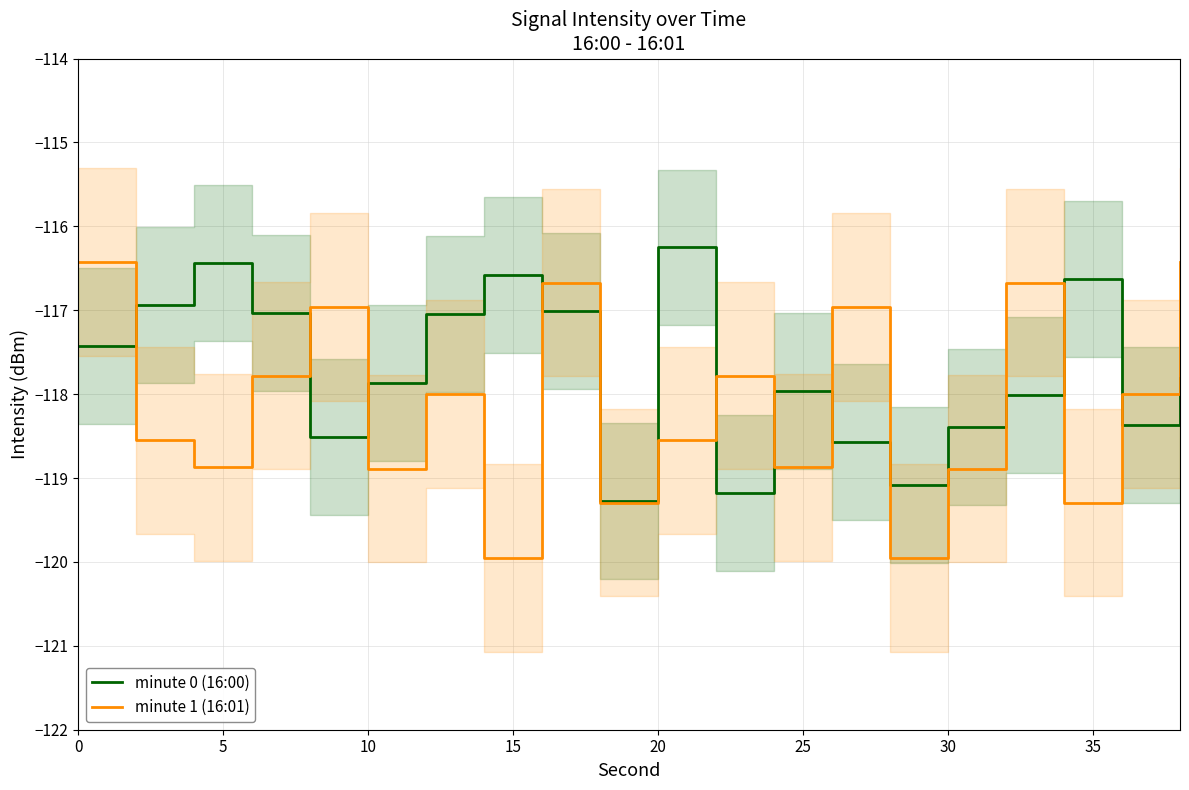

What is the highest value of the minute 1 (16:01) series?

-116.4